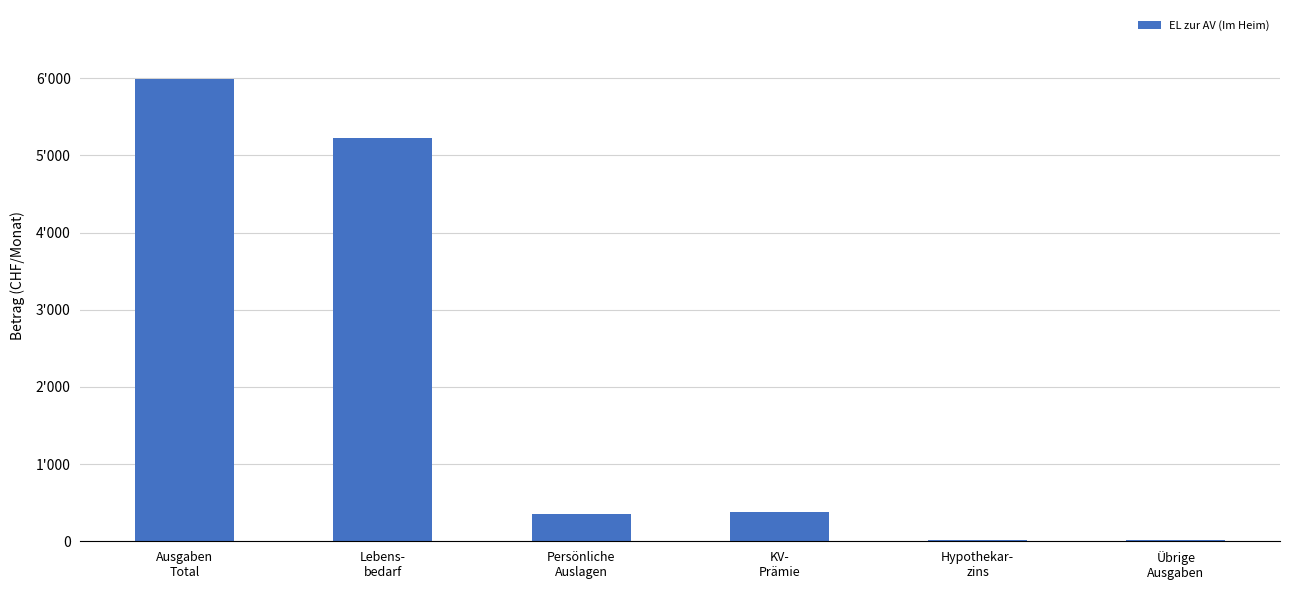

What is the value of the 6th bar from the left?

12